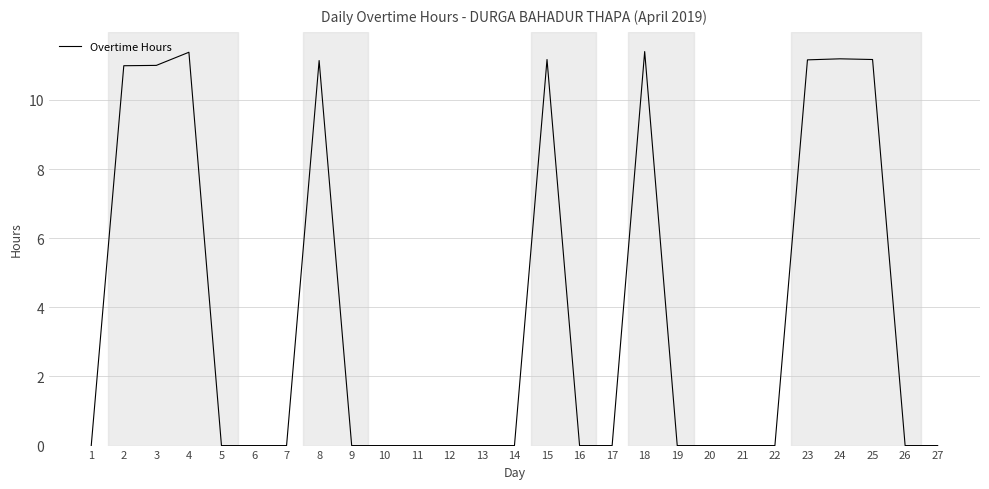

The chart shows a value of 0.0 at 21. True or false?

True